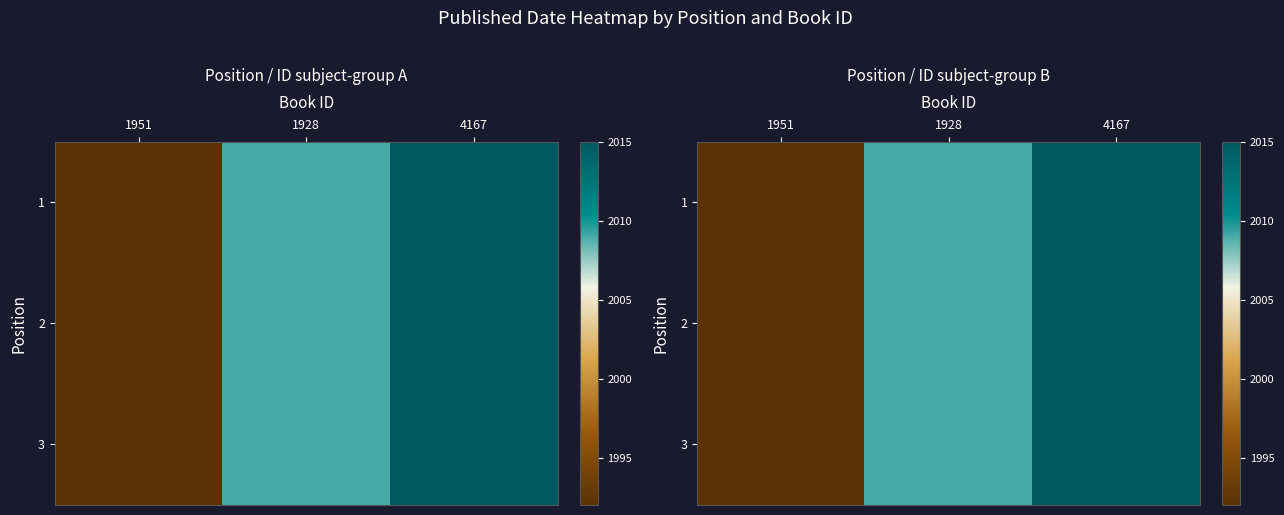

At which label is 3 closest to 0?

1951